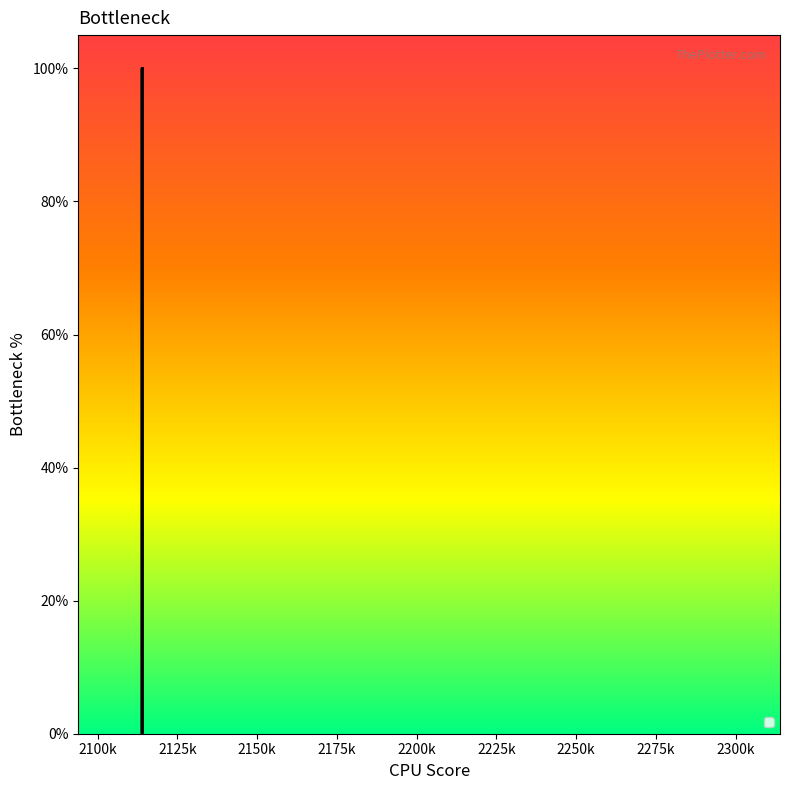

At which category does the chart reach its peak across all series?

2113929